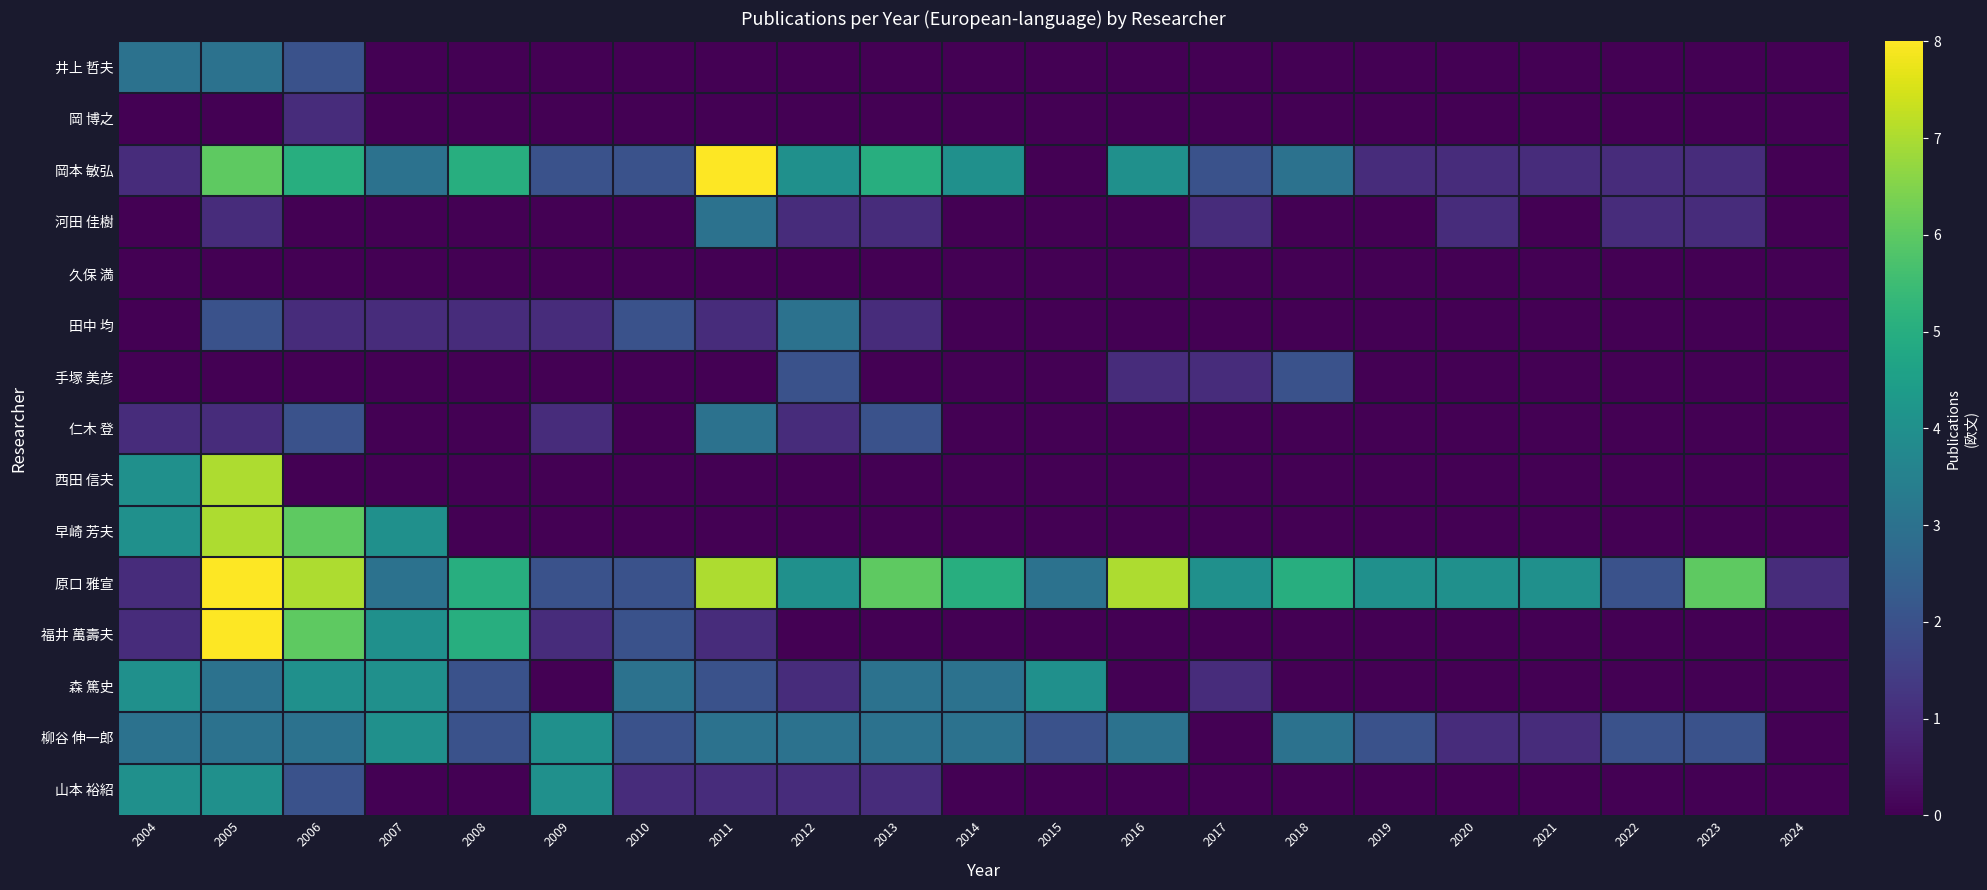

What is the total value across all series at 2020?

7